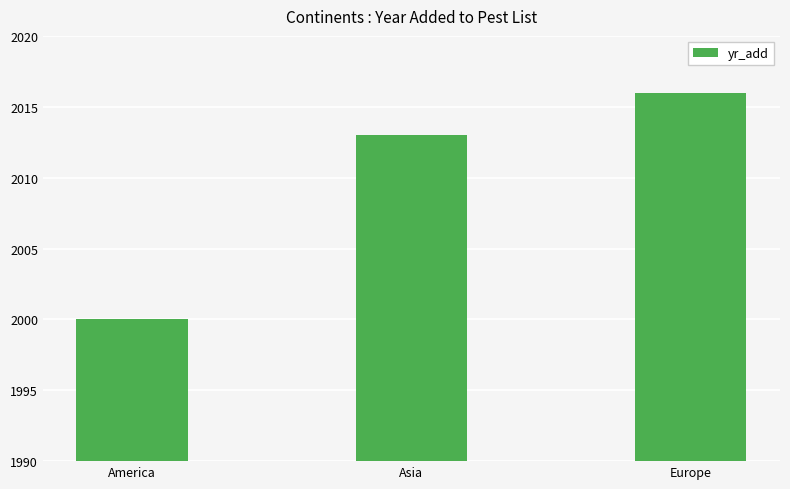

What is the greatest value displayed?

2016